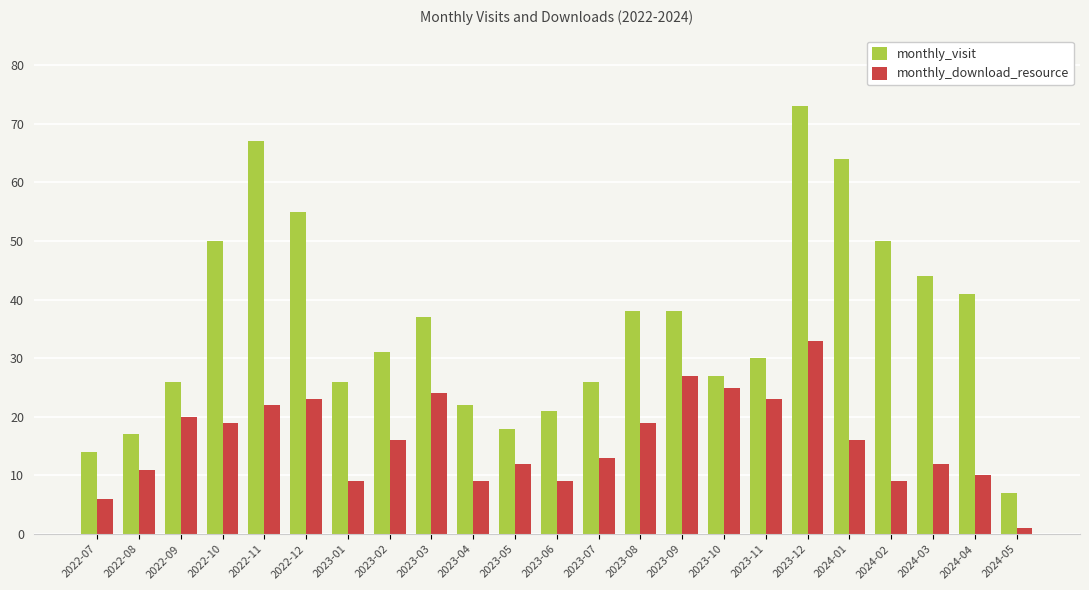

Are the bars horizontal?

No